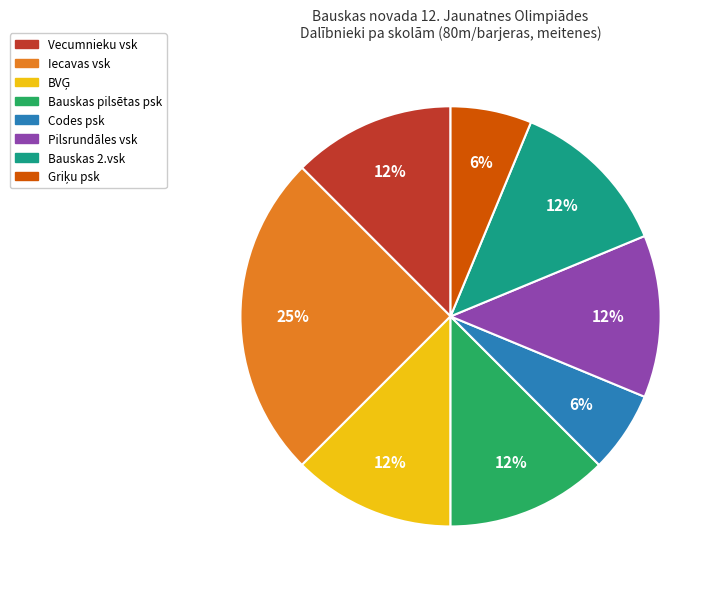

How many slices are in this pie chart?

8